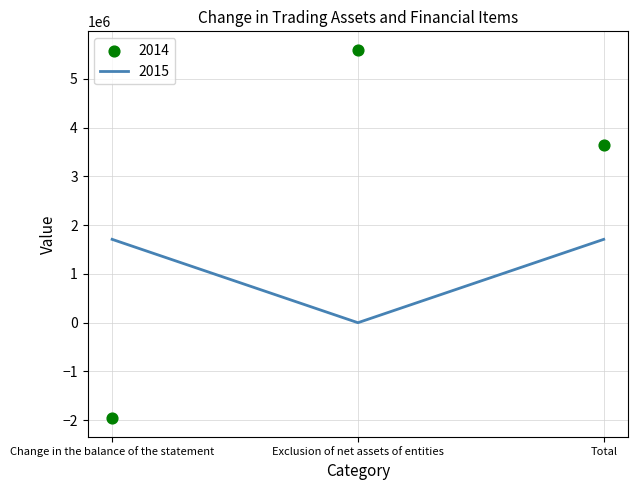

Is the value of 2015 at Change in the balance of the statement greater than the value of 2014 at Exclusion of net assets of entities?

No